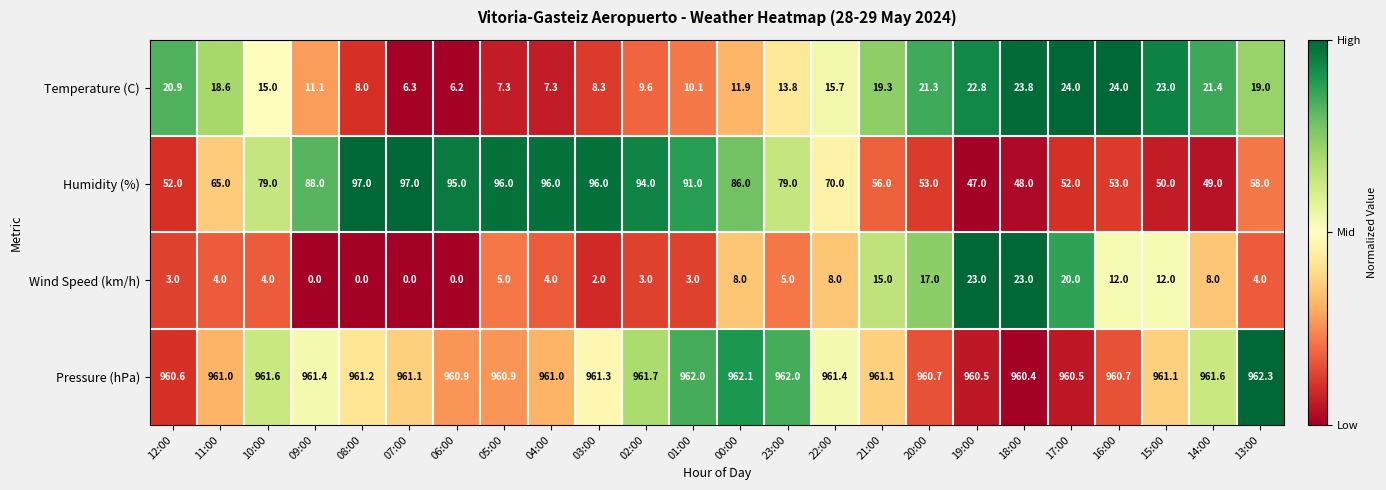

What is the difference between the highest and lowest values at 17:00?

940.5